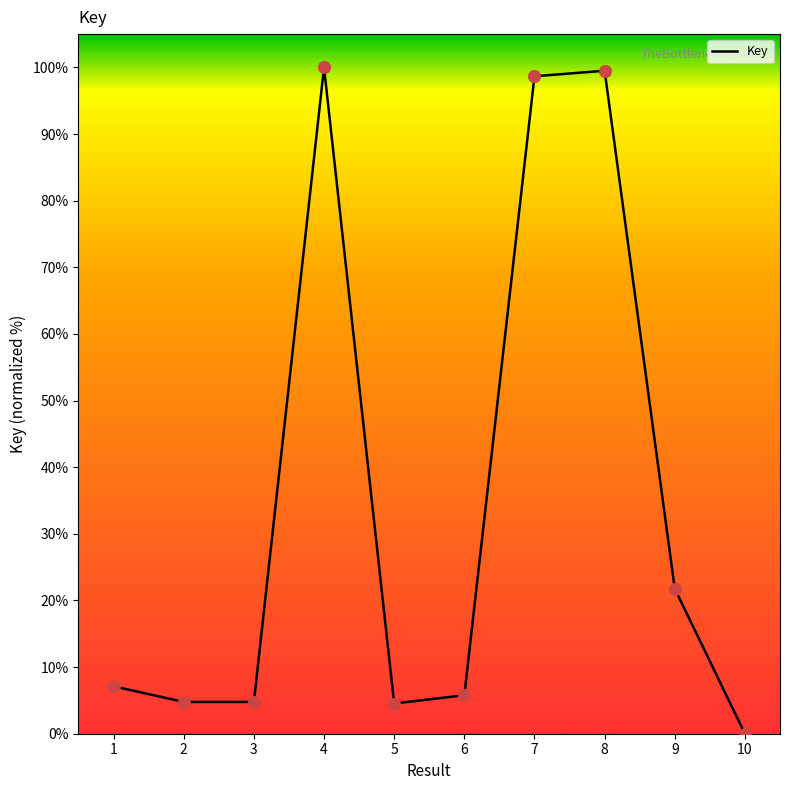

Which has a higher value, 5 or 2?

2